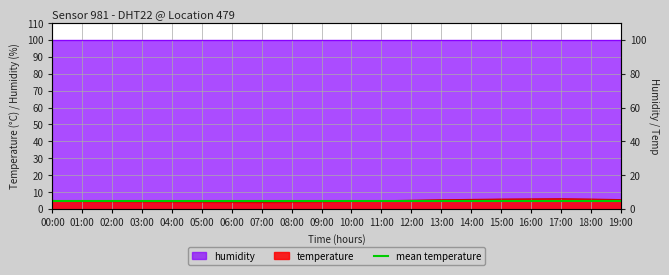

Is it true that the value at 08:00 is 1.2?

False